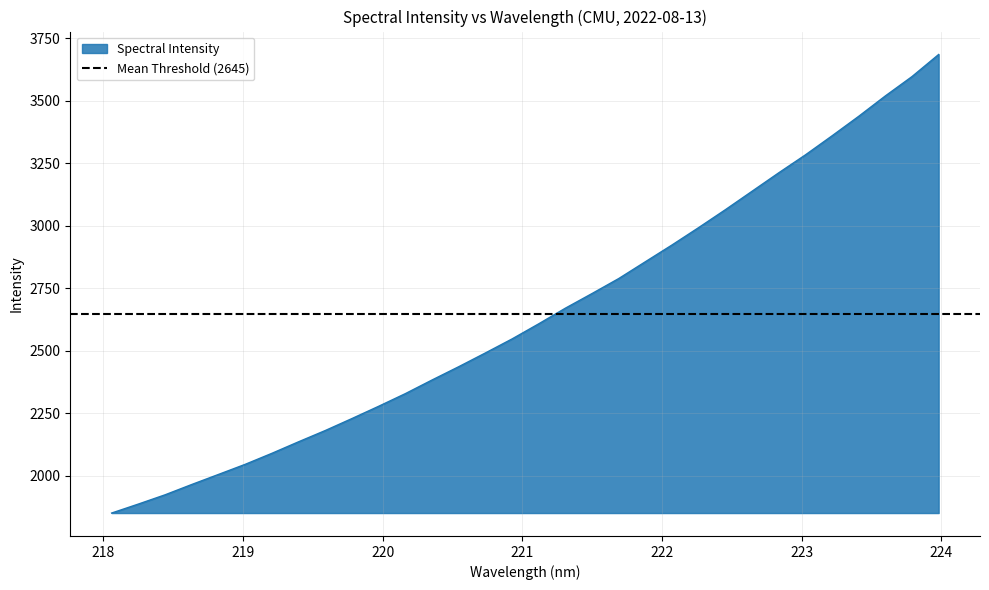

At which category does the chart reach its minimum across all series?

218.0596